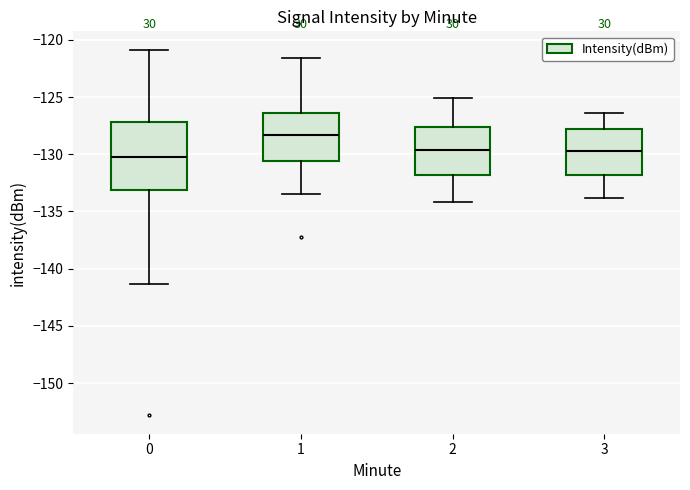

Where does the lower whisker of the box at x = 1 end on the y-axis? The values are not printed on the chart, so give them approximately, as read against the axis.

-133.5